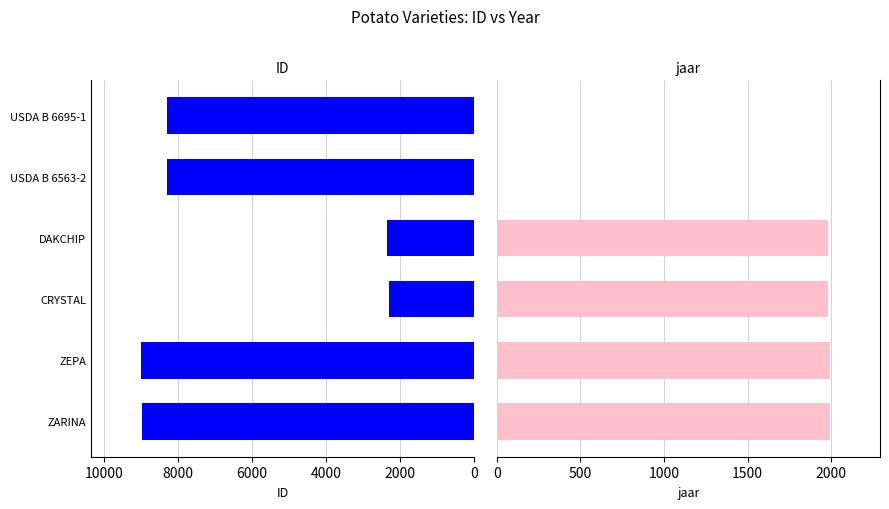

What is the difference between the maximum and second lowest values in the ID series?

6641